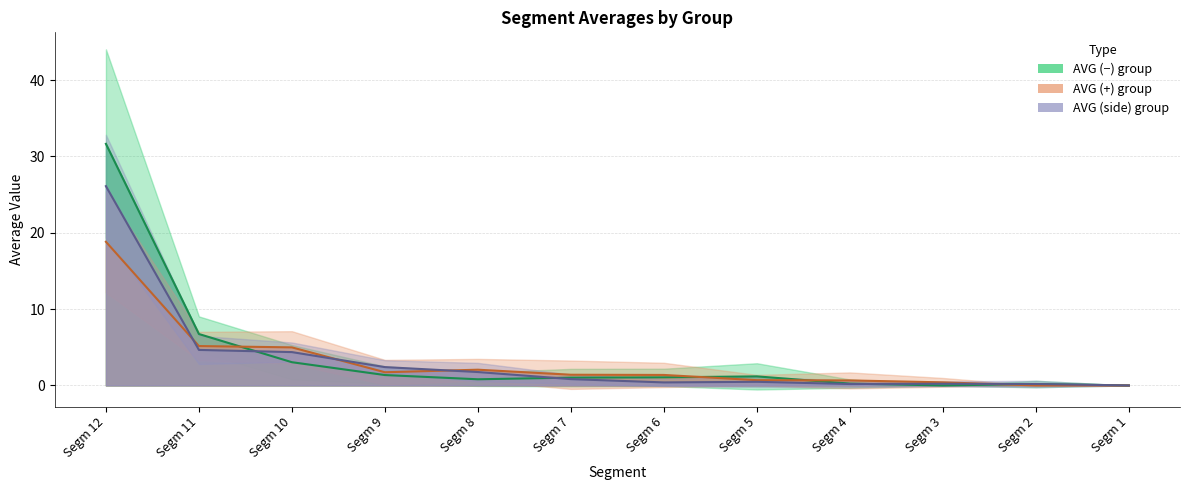

List the labels in order of AVG (-) value, smallest first.

Segm 3, Segm 1, Segm 2, Segm 4, Segm 8, Segm 7, Segm 6, Segm 5, Segm 9, Segm 10, Segm 11, Segm 12